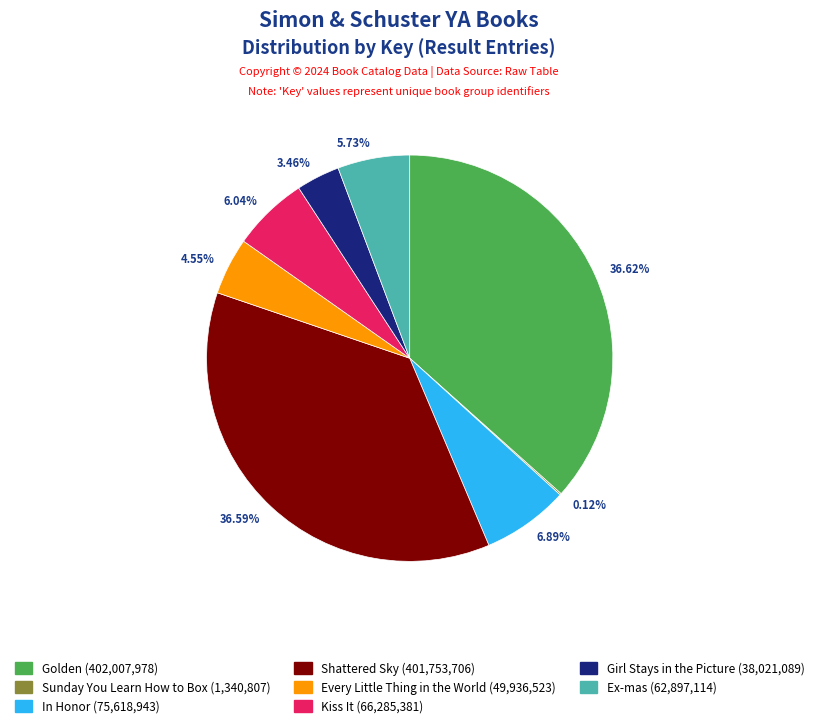

Does Every Little Thing in the World represent more than half of the total?

No